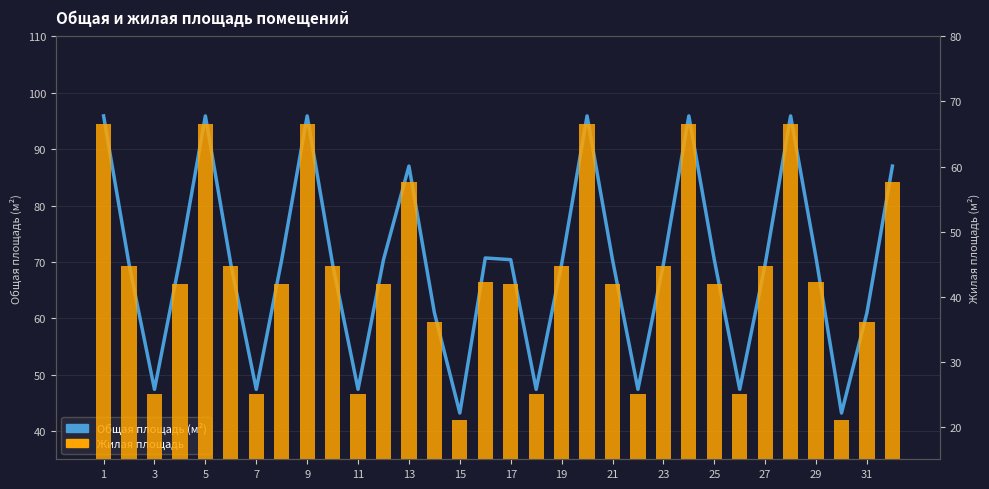

How many data points does each series have?

32